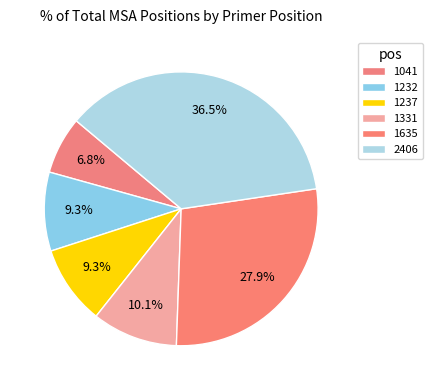

How much of the chart is everything except 1331?

89.9%